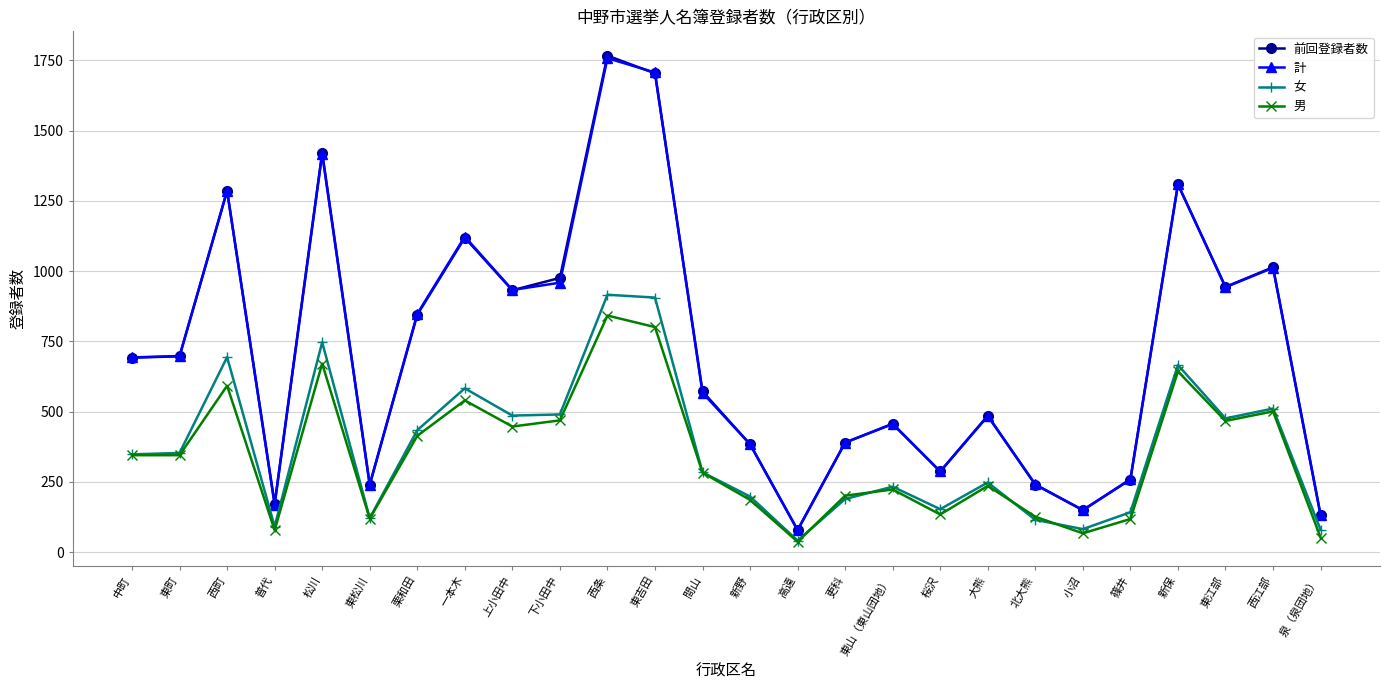

After their last crossing, which series has the higher values: 男 or 女?

女